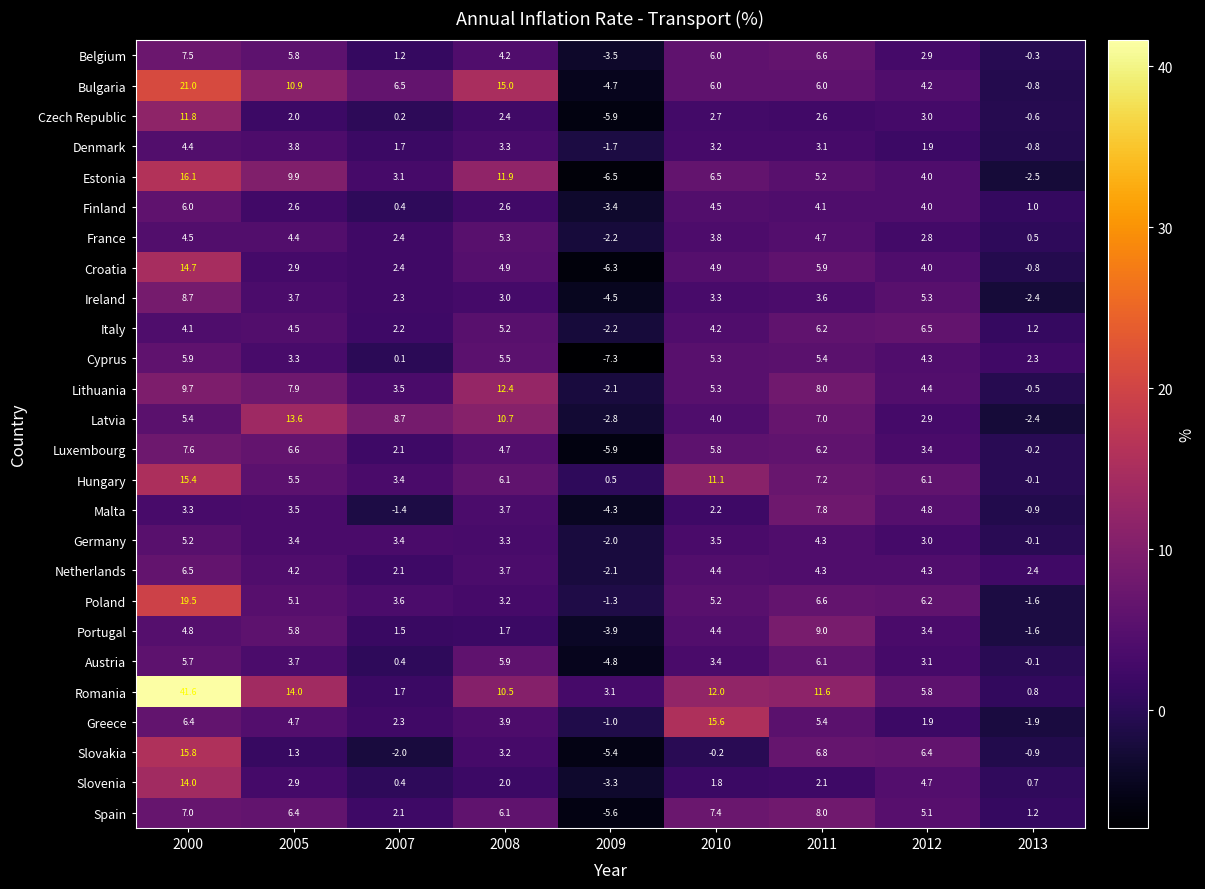

What is the total value across all series at 2011?

153.8